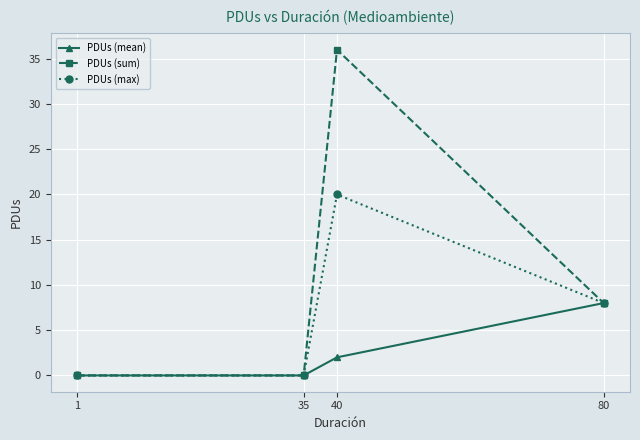

Which series has the largest range (max minus min)?

PDUs (sum)